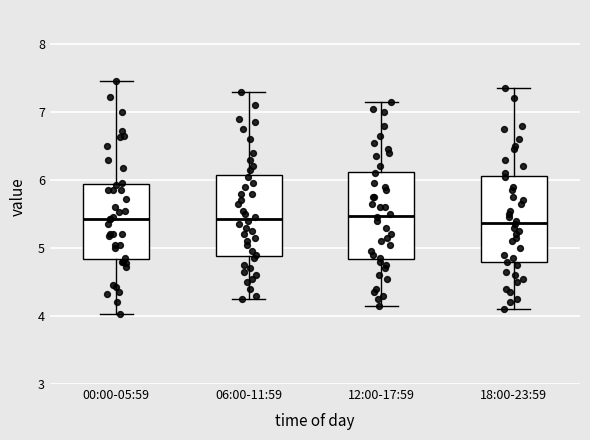

Reading left to right, transcribe this box plot: for each box, give where its median line is, the range the box spans, and where its two whiskers end, as read against the y-axis. The values are not printed on the chart, so give them approximately, as read against the axis.

00:00-05:59: median 5.4, box 4.8 to 5.9, whiskers 4.0 to 7.5
06:00-11:59: median 5.4, box 4.9 to 6.1, whiskers 4.3 to 7.3
12:00-17:59: median 5.5, box 4.8 to 6.1, whiskers 4.2 to 7.2
18:00-23:59: median 5.4, box 4.8 to 6.1, whiskers 4.1 to 7.4